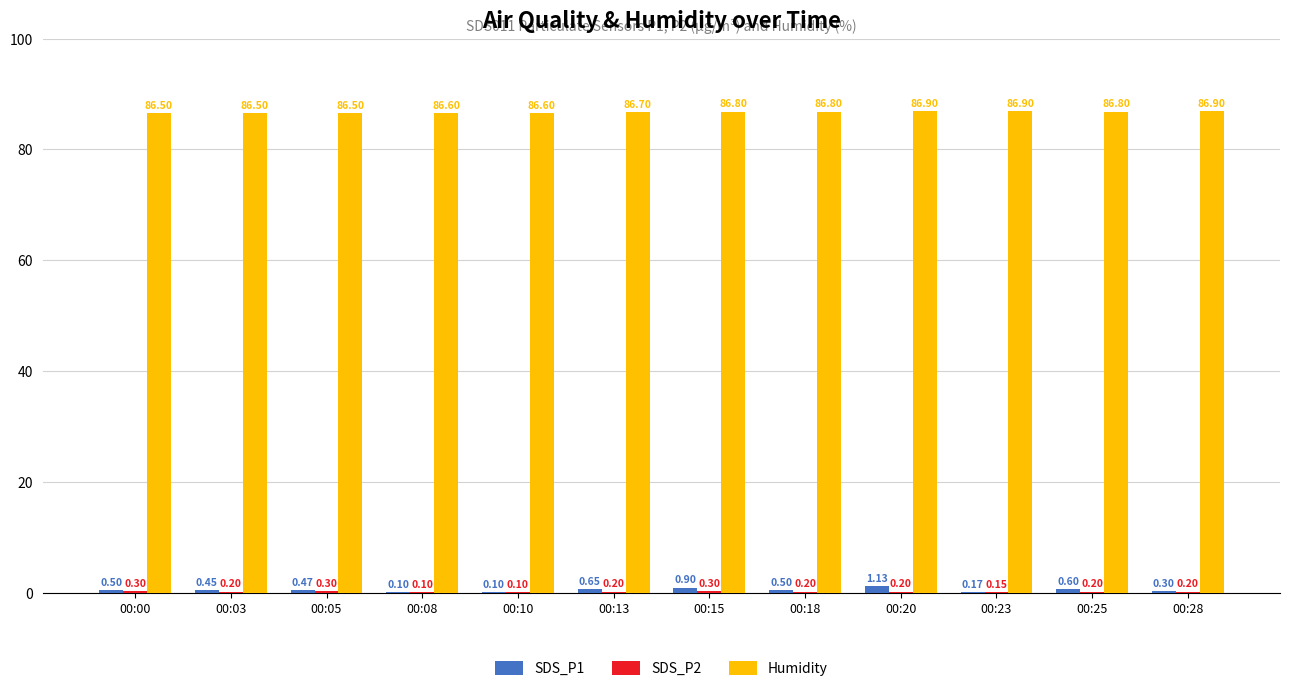

Which series has the largest total across all categories?

Humidity